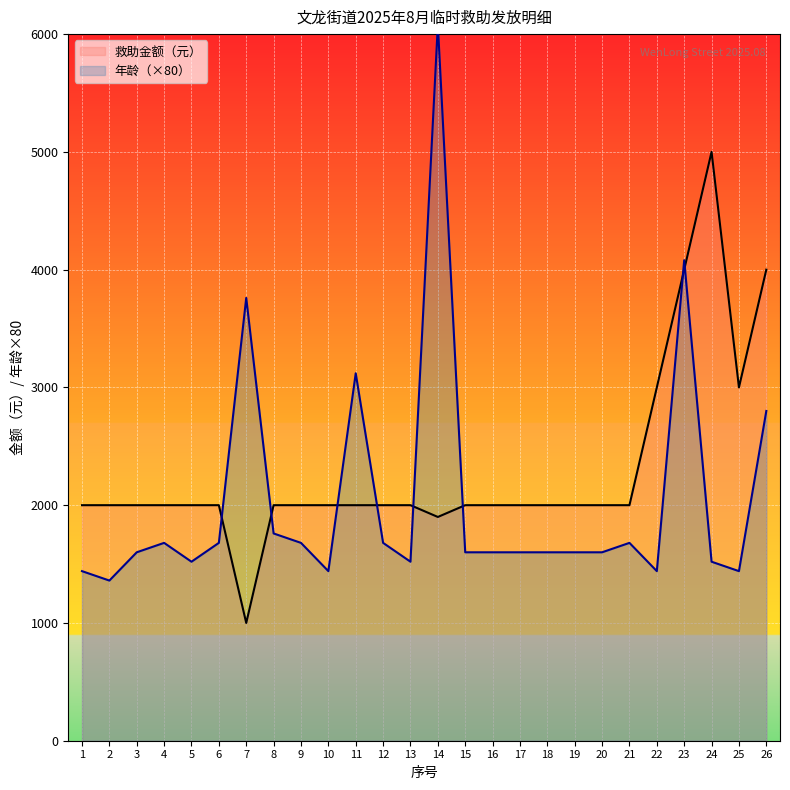

What is the maximum value for 救助金额（元）?

5000